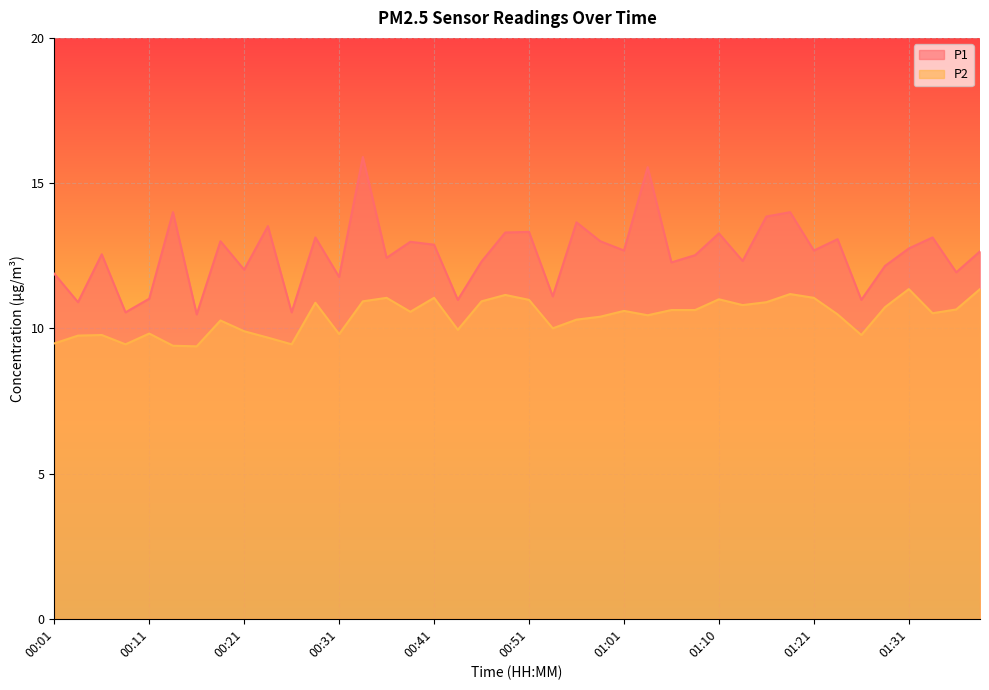

At which label does P1 reach its minimum?

00:16